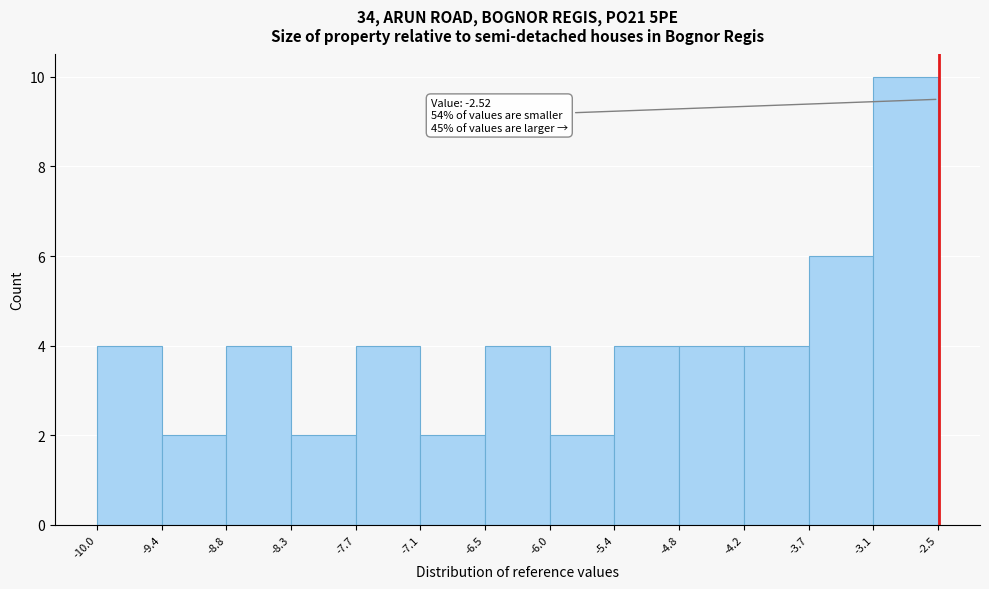

Over which range of the x-axis is the bar tallest?

-3.1 to -2.5